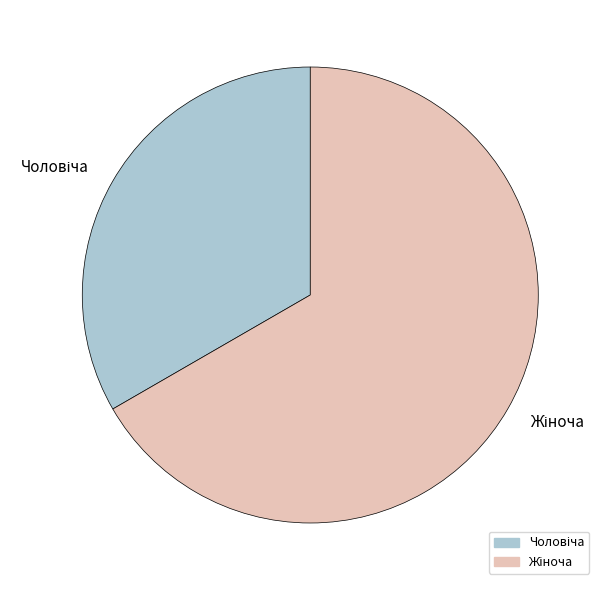

Does any single category account for the majority?

Yes